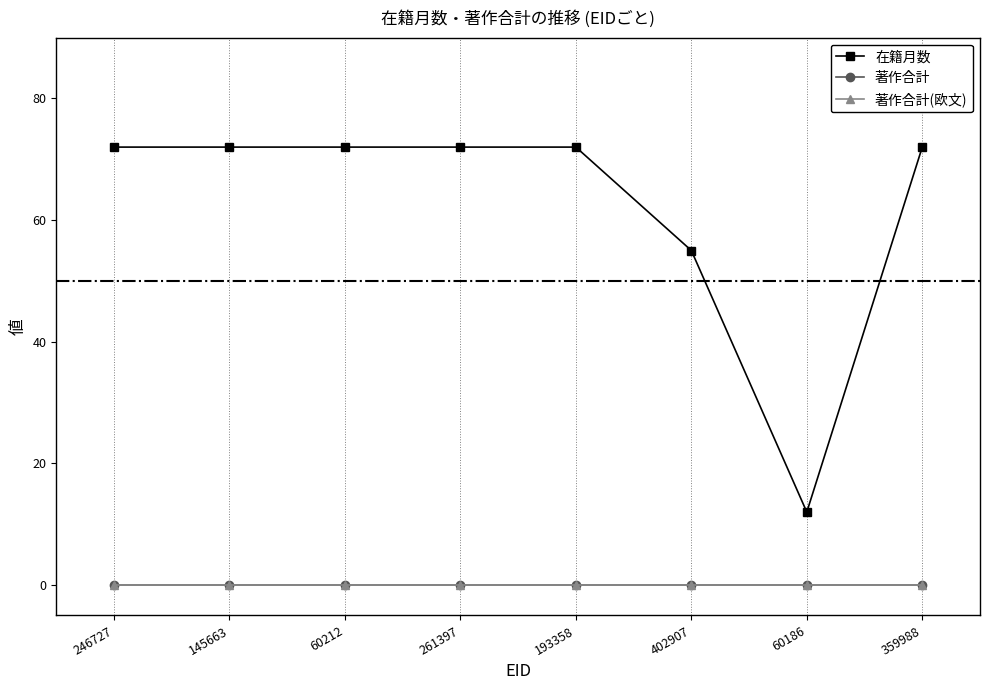

What is the label of the 3rd point from the left?

60212